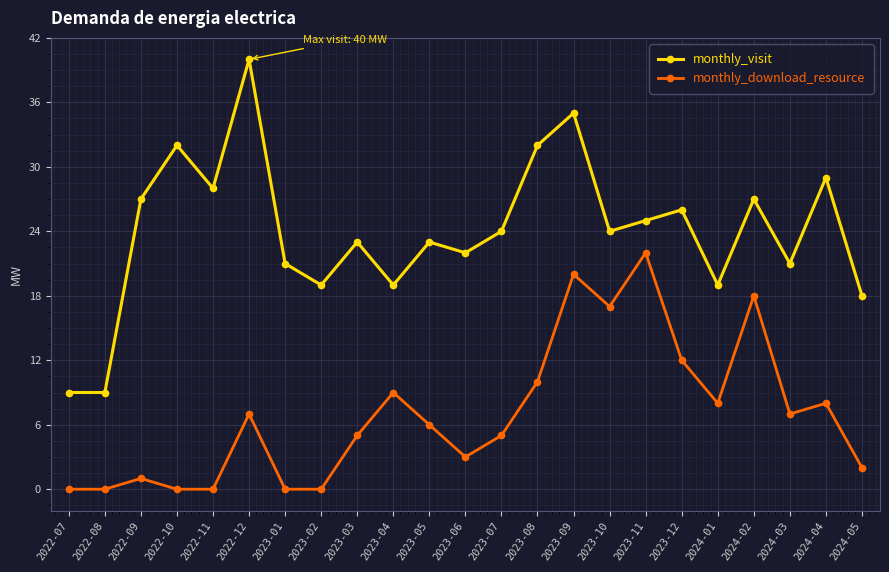

What is the difference between the maximum and minimum values in the monthly_download_resource series?

22